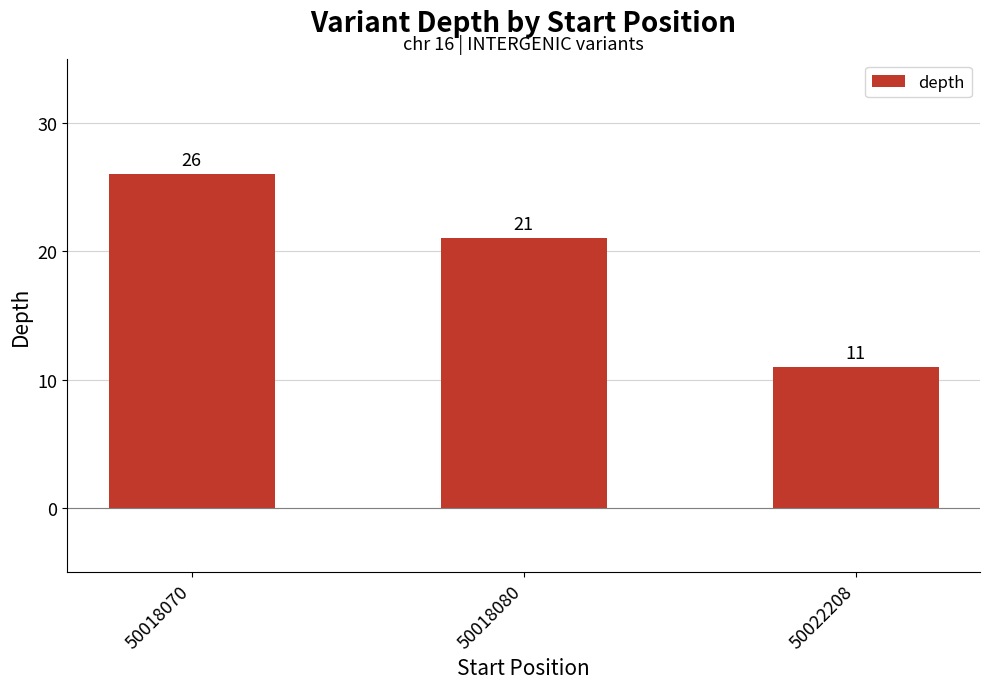

What is the sum of all values?

58